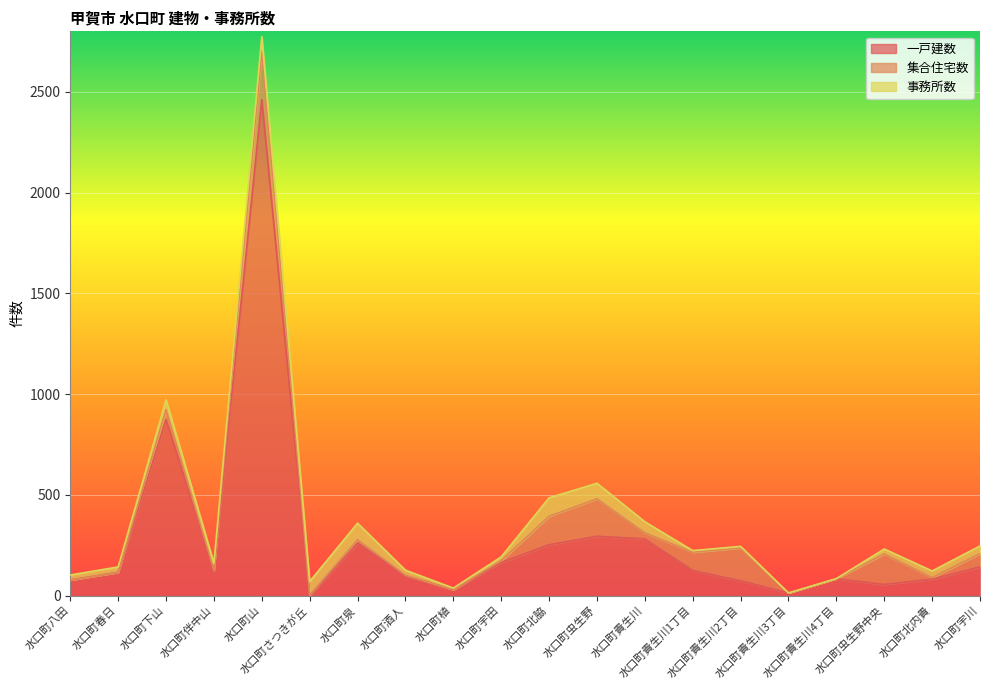

What is the greatest value displayed?

2461